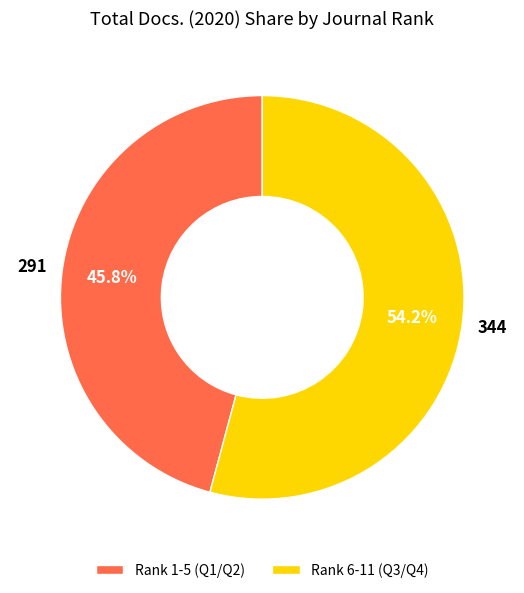

Rank the categories by value from highest to lowest.

Rank 6-11 (Q3/Q4), Rank 1-5 (Q1/Q2)